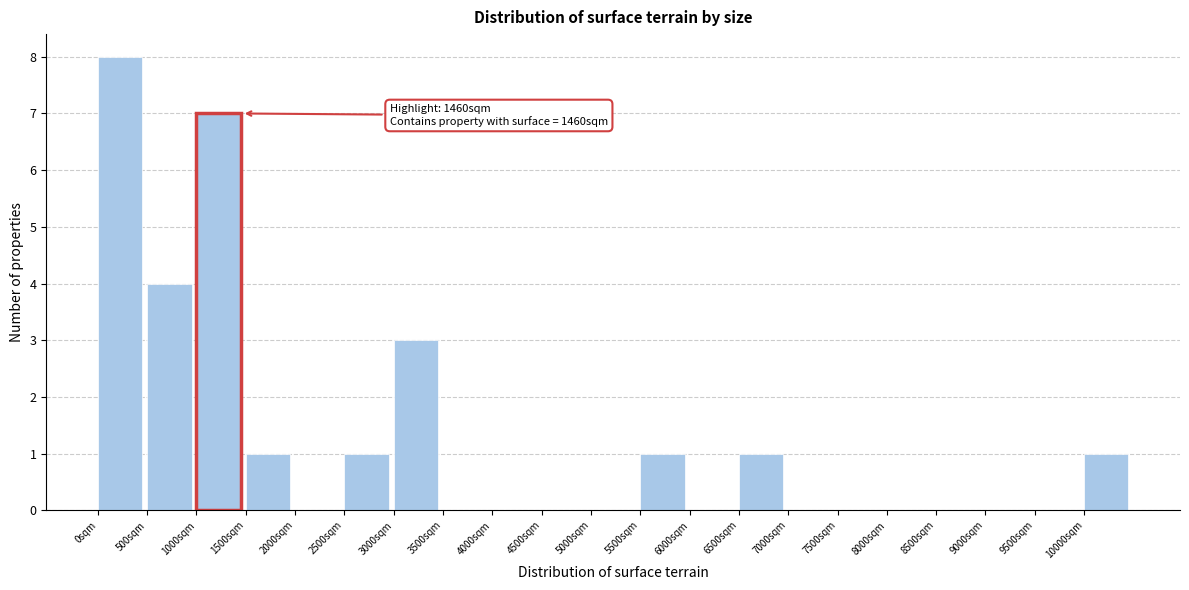

Over which range of the x-axis is the bar tallest?

0 to 500